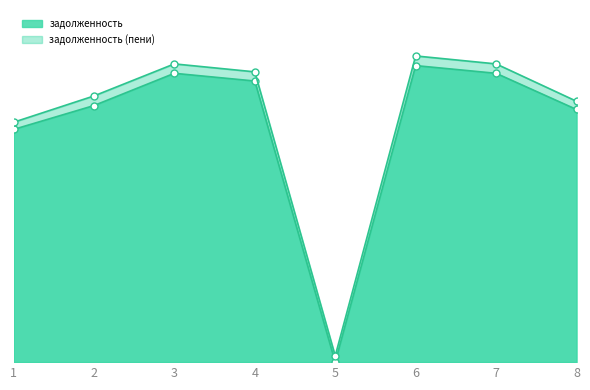

At which label does задолженность (пени)_line first exceed 27916?

3